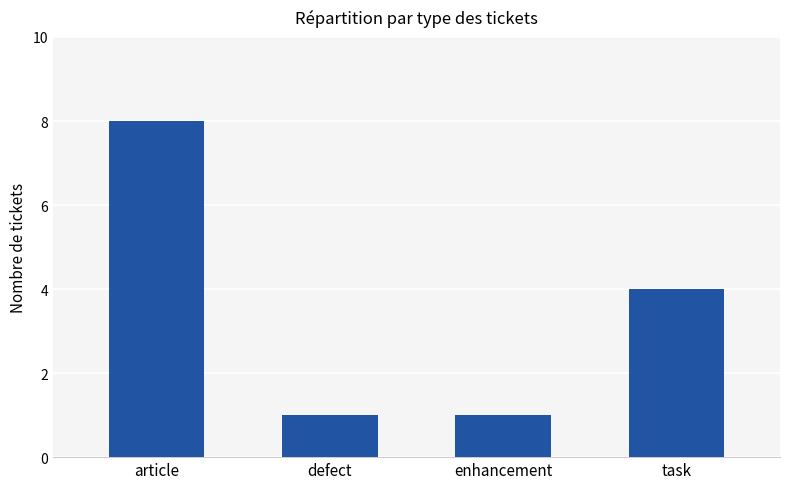

True or false: the data shows 8 at article.

True